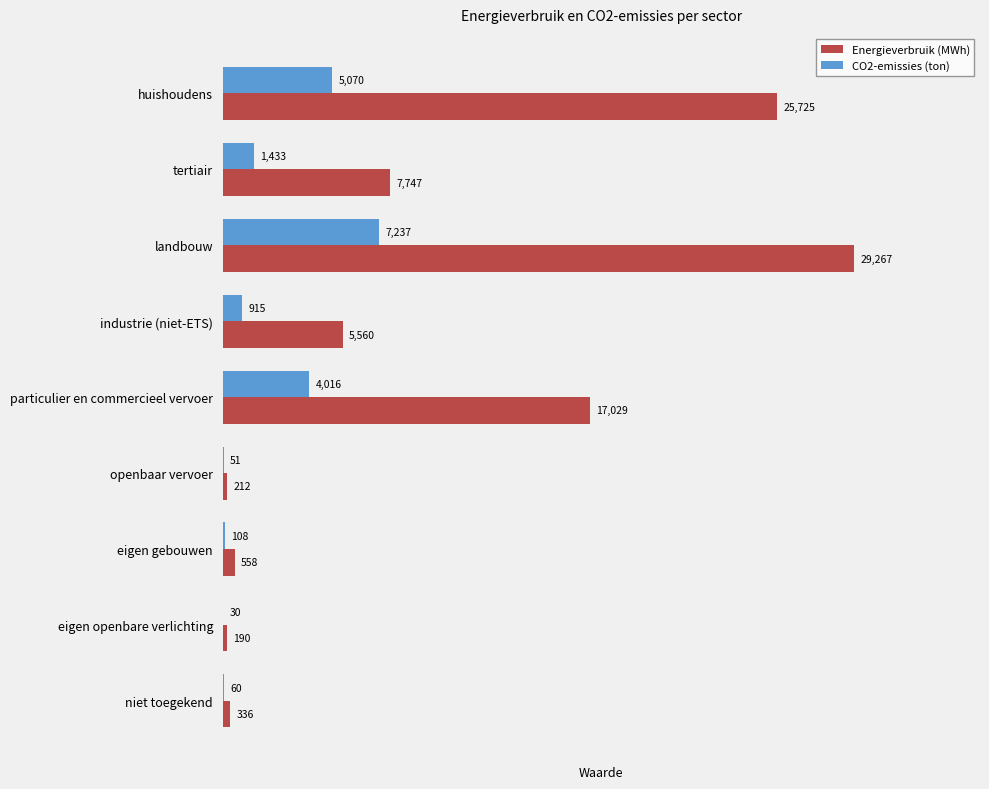

At which category is the sum across all series the highest?

landbouw